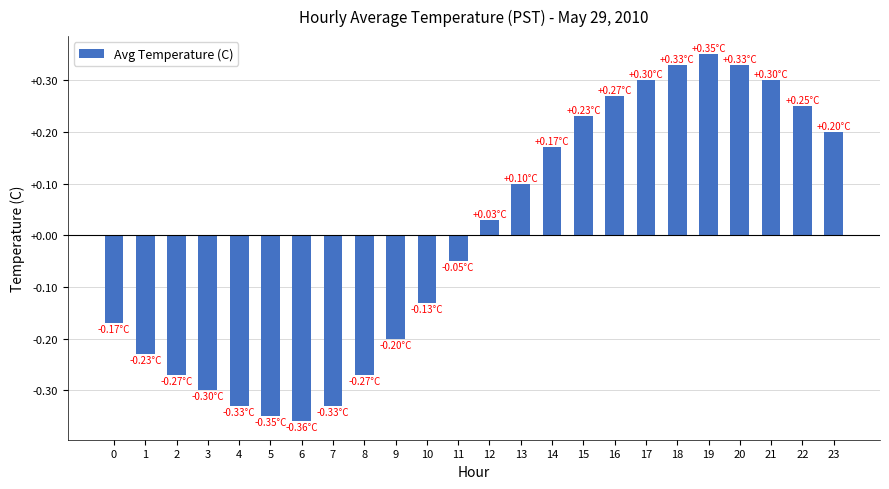

What is the difference between the maximum and minimum values?

0.7